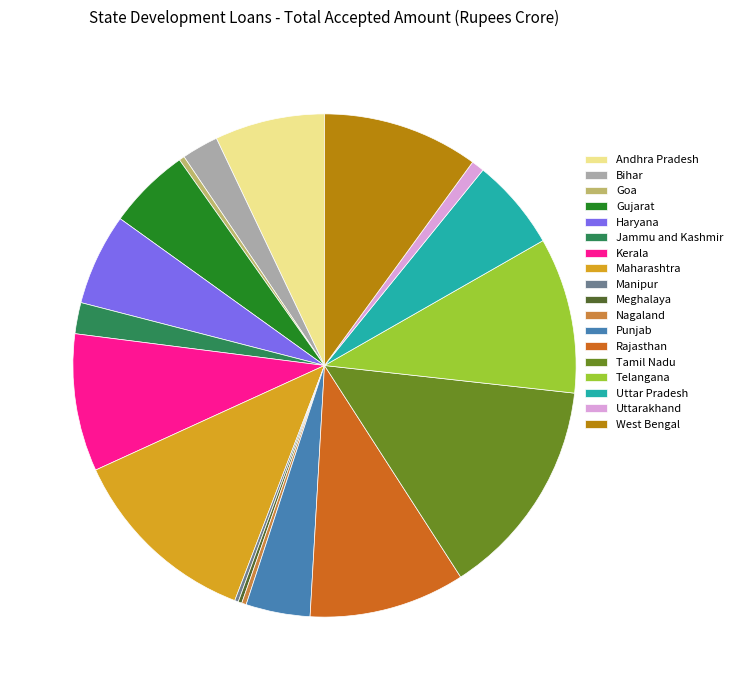

True or false: Andhra Pradesh accounts for 1% of the total.

False